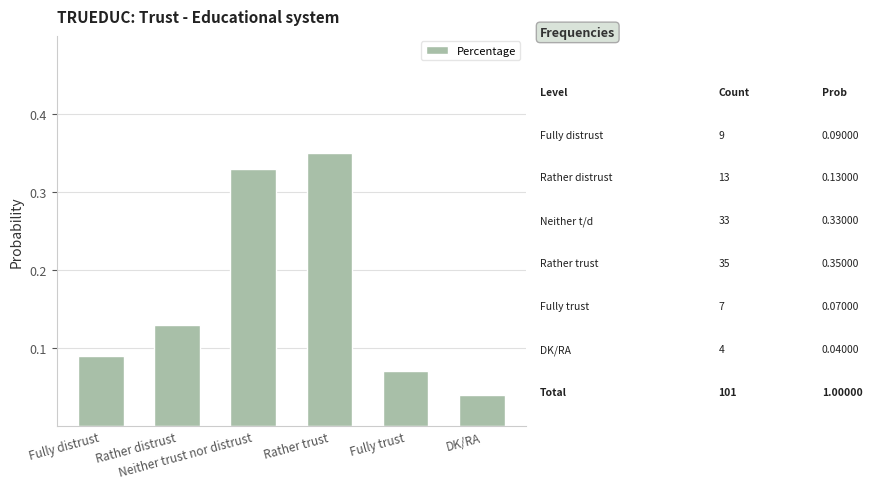

Which category has the highest value across all series?

Rather trust